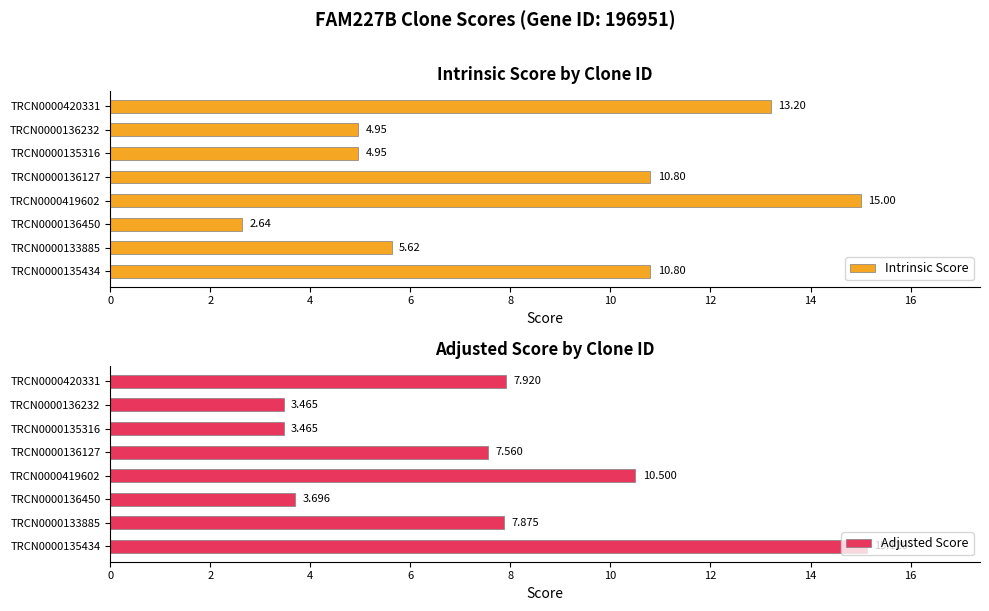

What is the difference between the maximum and minimum values in the Intrinsic Score series?

12.4